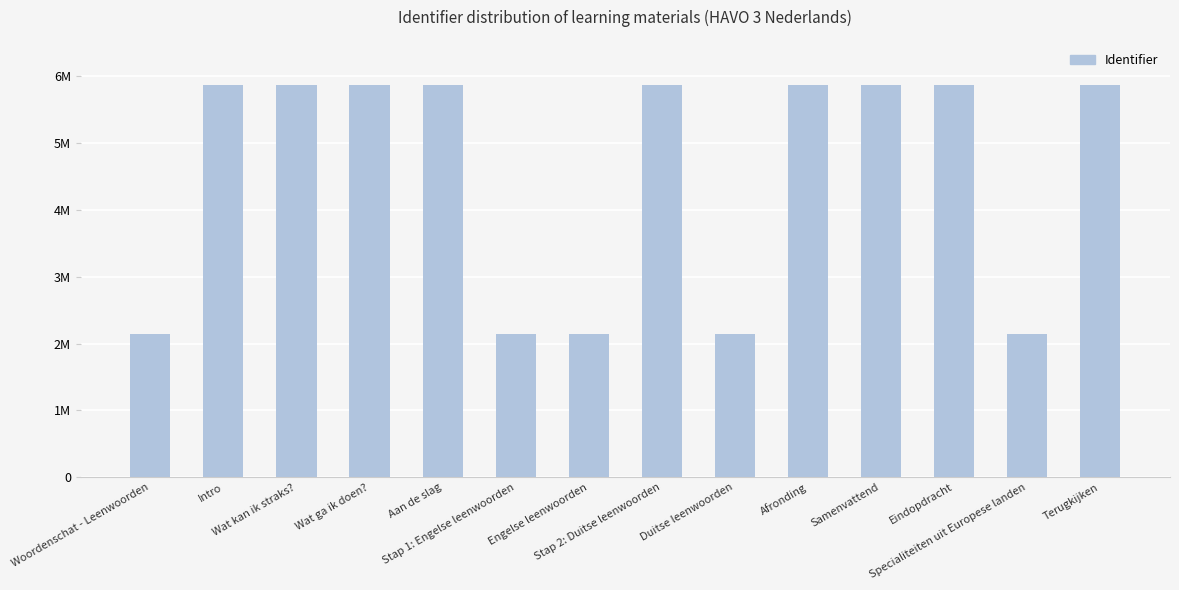

Which has a higher value, Aan de slag or Afronding?

Afronding